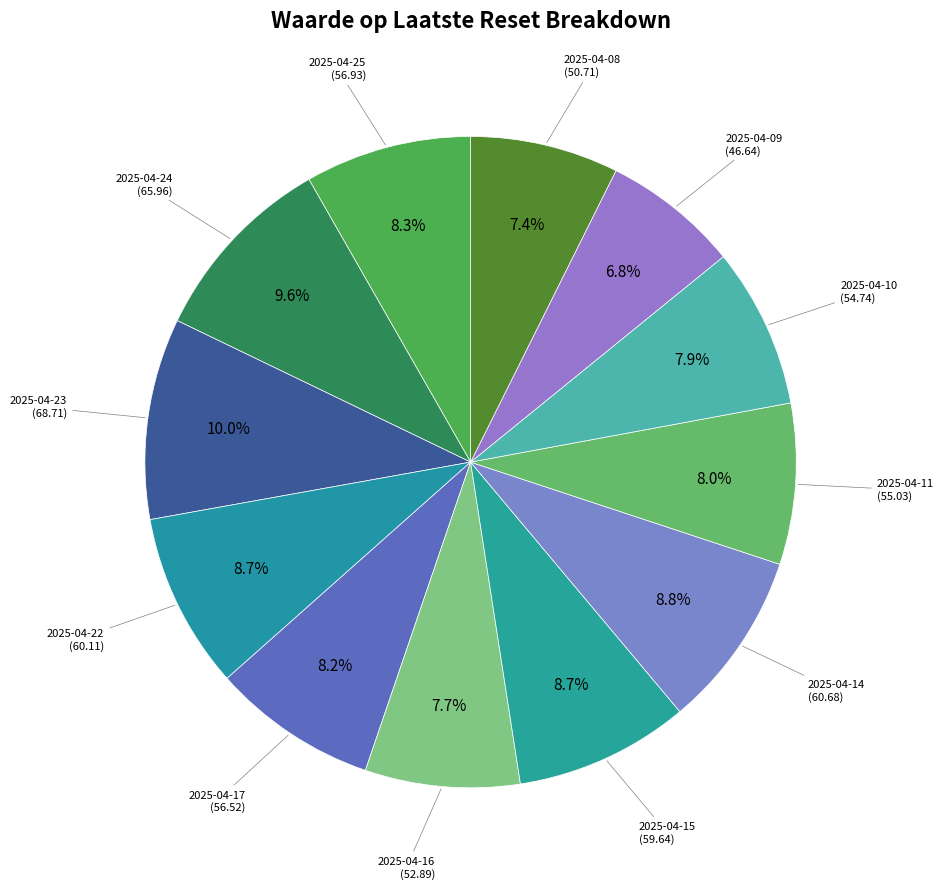

True or false: 2025-04-10 accounts for 1% of the total.

False